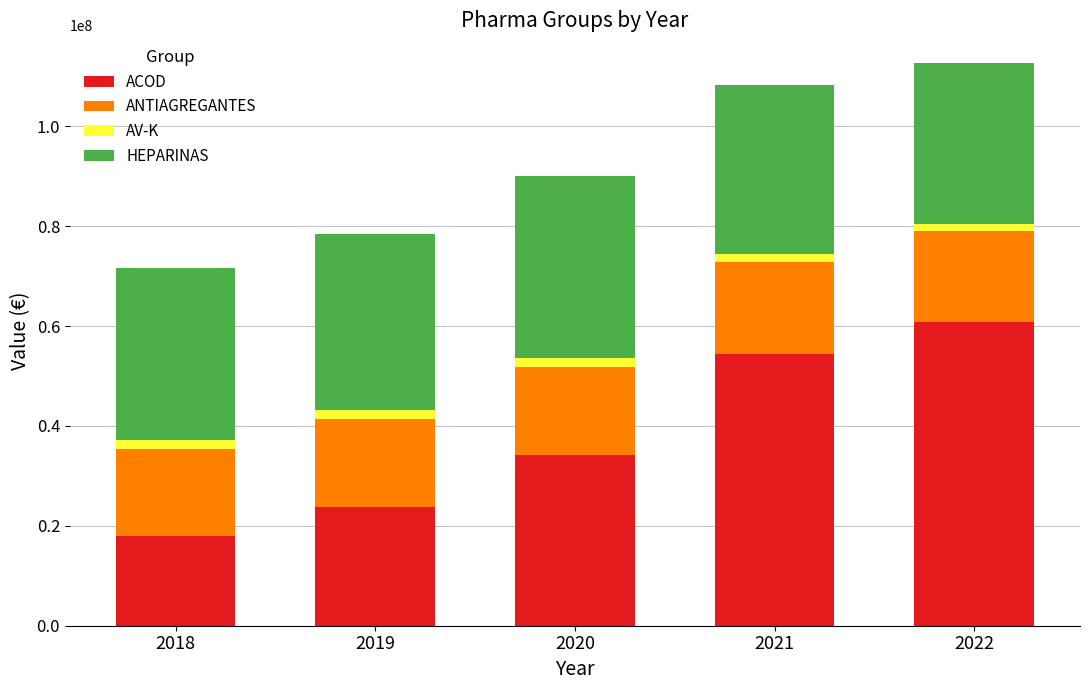

Reading left to right, transcribe the values for ACOD.

2018=17888354.1	2019=23748272.4	2020=34252303.5	2021=54424372.3	2022=60786569.3